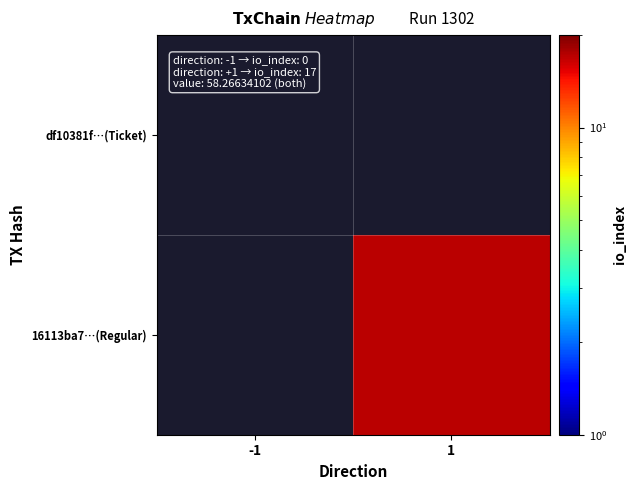

Rank the series by their average value, from lowest to highest.

df10381f…(Ticket), 16113ba7…(Regular)